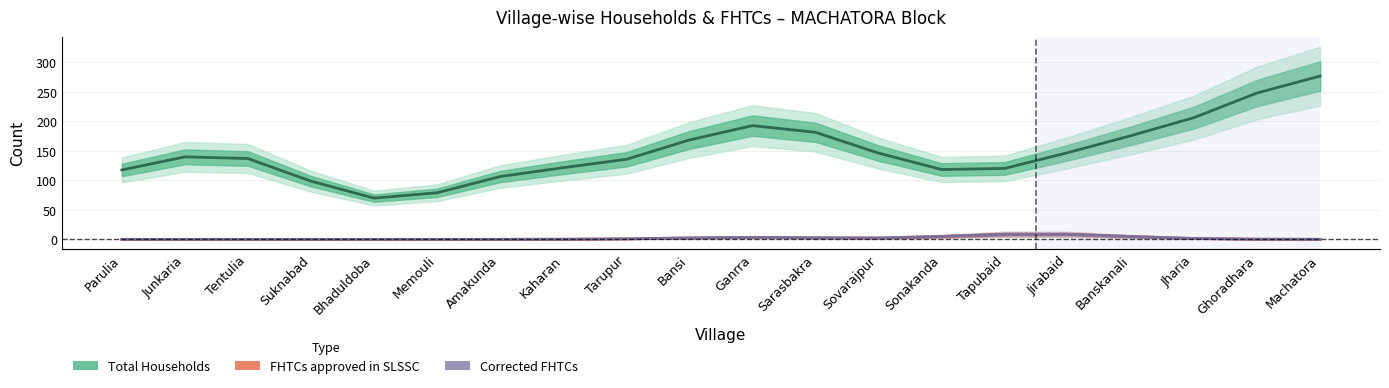

Reading left to right, extract all data points from this chart.

Total Households: 117.7	139.9	137.0	98.6	69.9	79.0	106.5	121.6	135.7	168.6	192.9	181.5	146.2	118.4	120.3	147.0	175.8	206.4	248.2	276.9
FHTCs approved in SLSSC: 0.0	0.0	0.0	0.0	0.0	0.0	0.0	0.1	0.8	2.4	3.3	2.6	2.3	4.9	8.5	8.5	4.8	1.5	0.2	0.0
Corrected FHTCs: 0.0	0.0	0.0	0.0	0.0	0.0	0.0	0.1	0.8	2.4	3.3	2.6	2.3	4.9	8.5	8.5	4.8	1.5	0.2	0.0